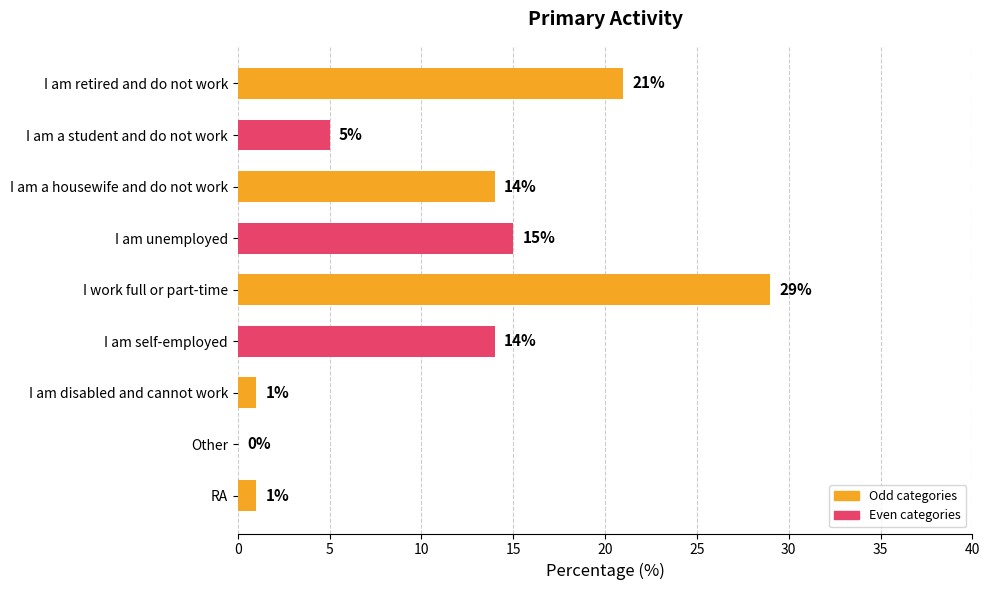

Reading top to bottom, extract all data points from this chart.

I am retired and do not work=21	I am a student and do not work=5	I am a housewife and do not work=14	I am unemployed=15	I work full or part-time=29	I am self-employed=14	I am disabled and cannot work=1	Other=0	RA=1